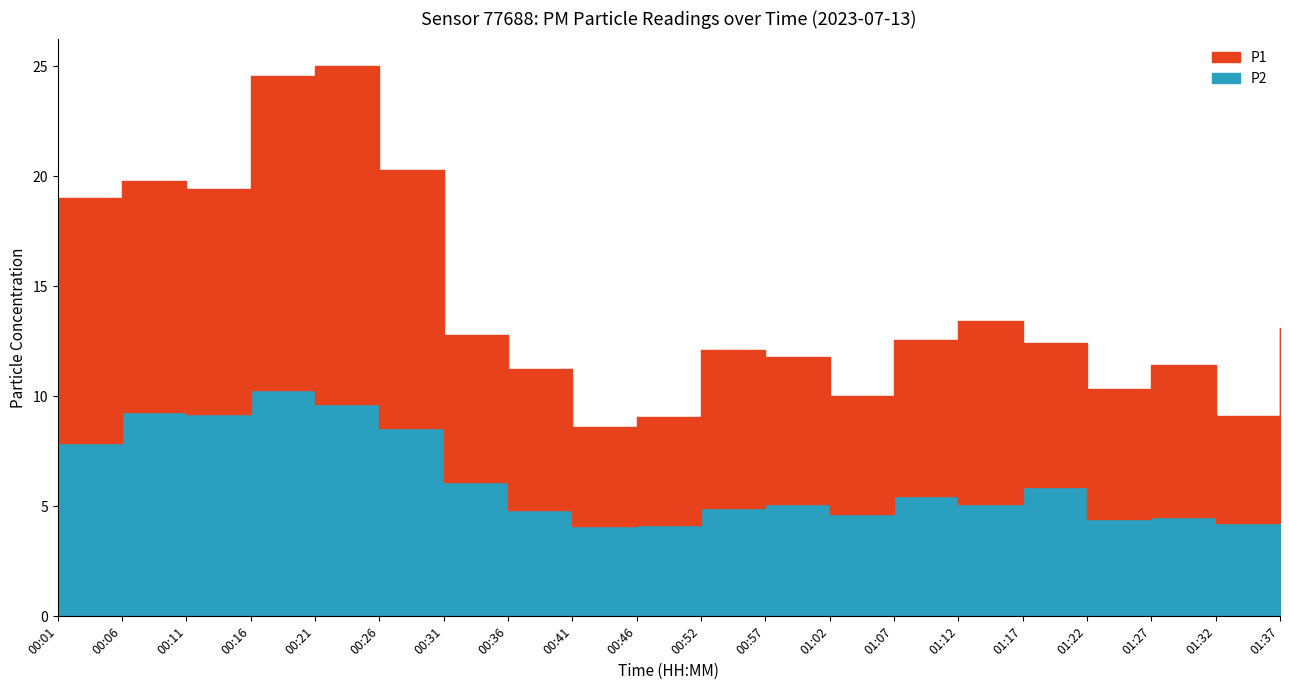

What is the total value across all series at 01:27?

11.4